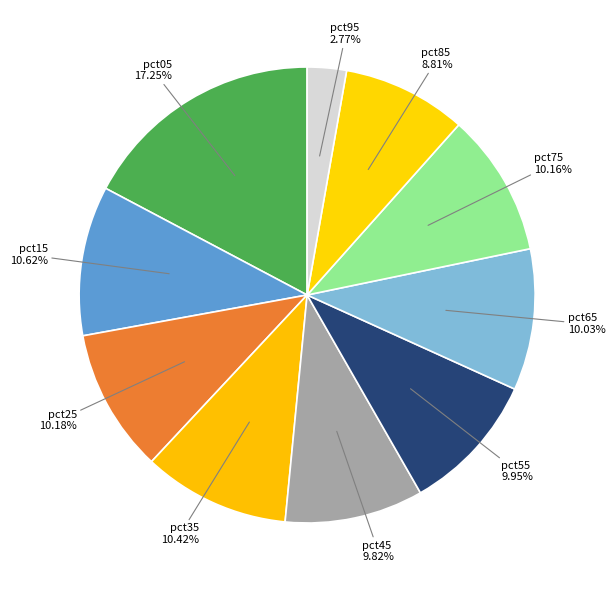

Count the number of slices in the pie.

10